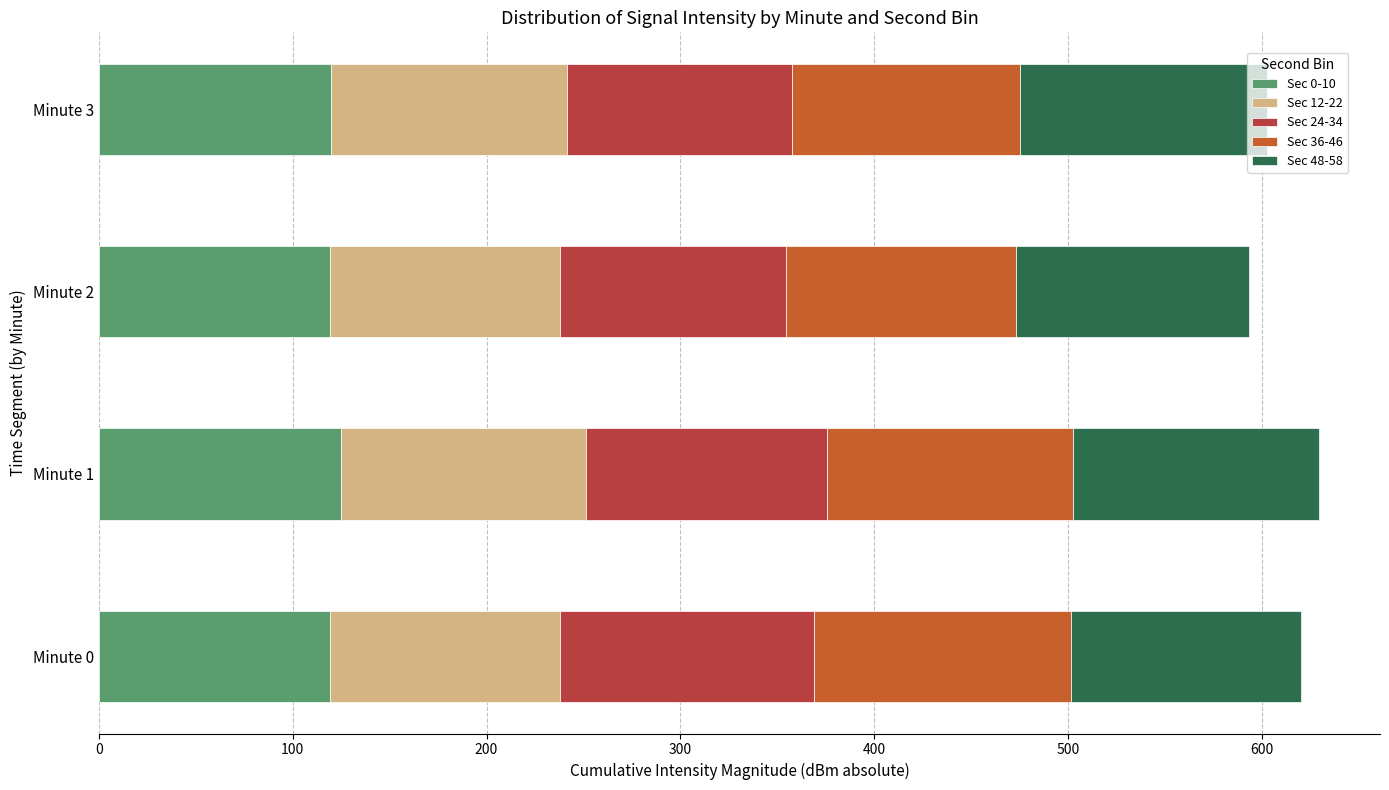

The value of Sec 0-10 at Minute 0 is 119.2. True or false?

True